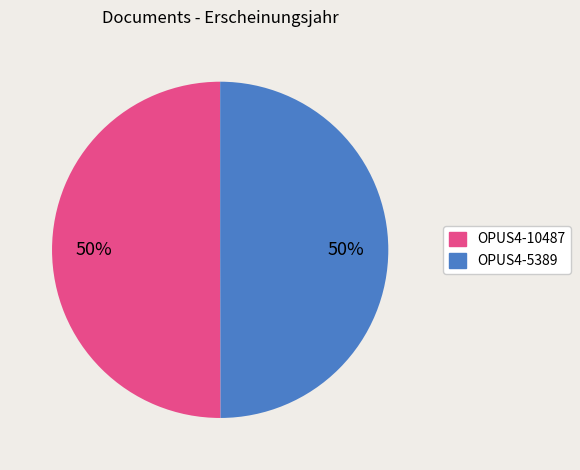

How many slices are in this pie chart?

2